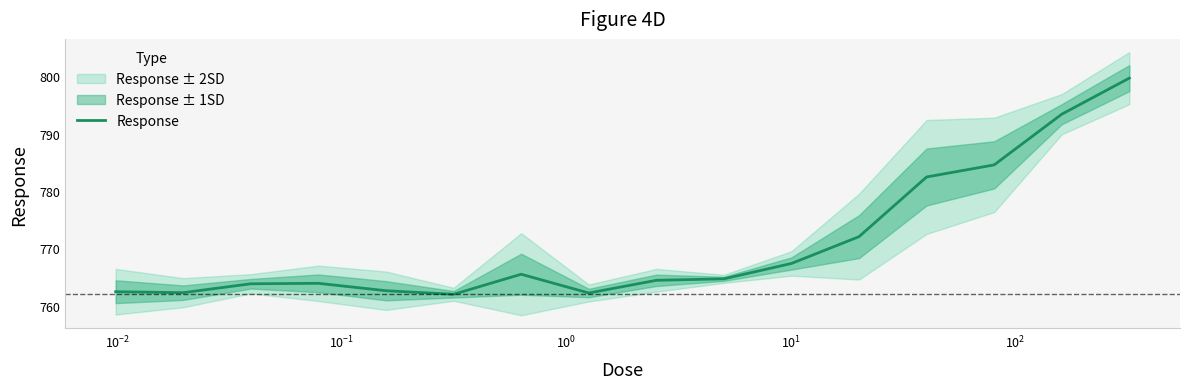

What is the highest value of the Response series?

799.7